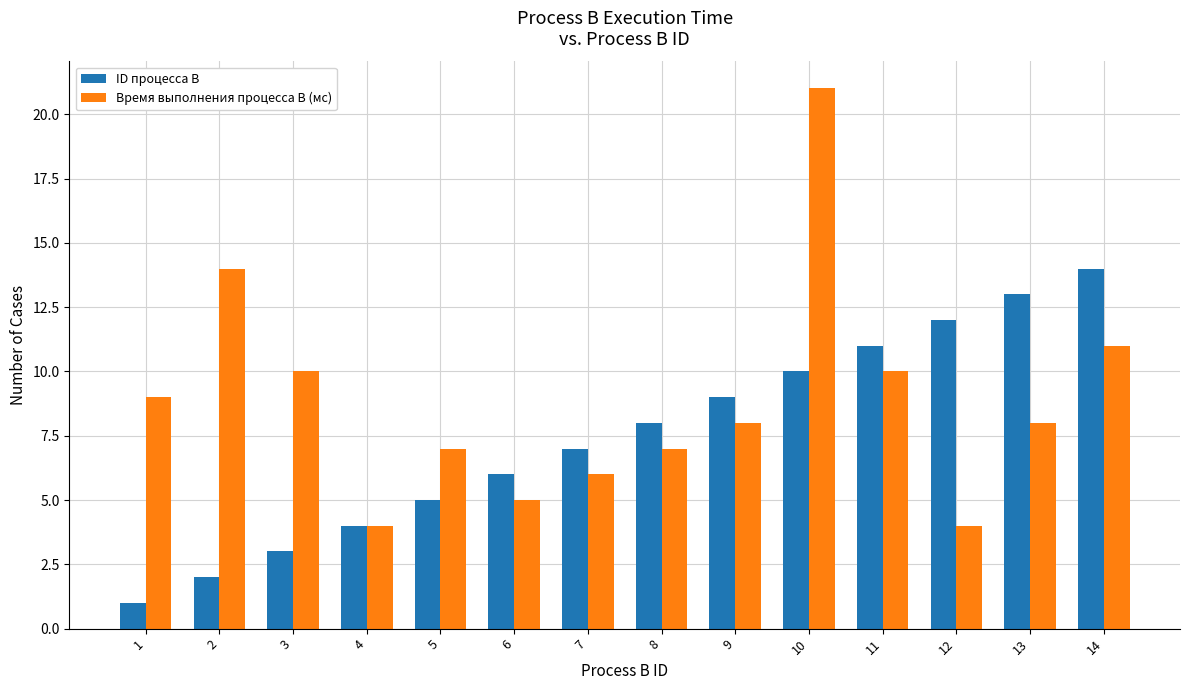

What is the difference between the second highest and minimum values in the ID процесса B series?

12